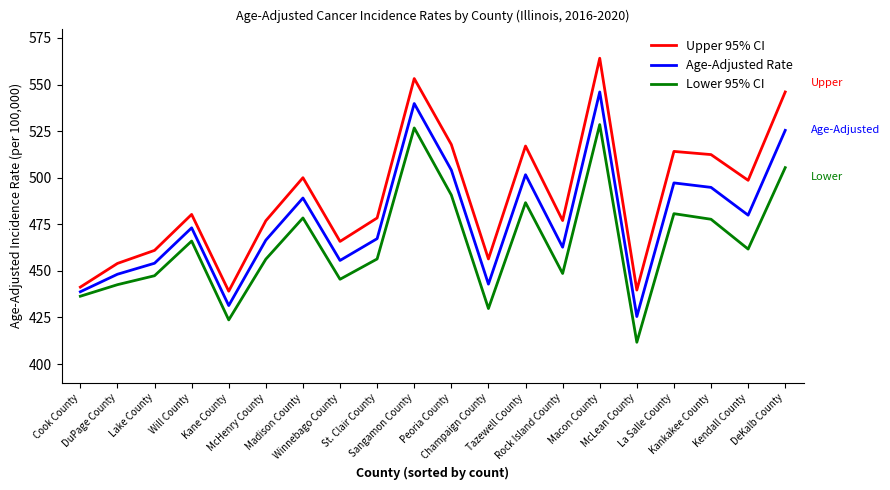

Is this an area chart (filled region under the line)?

No